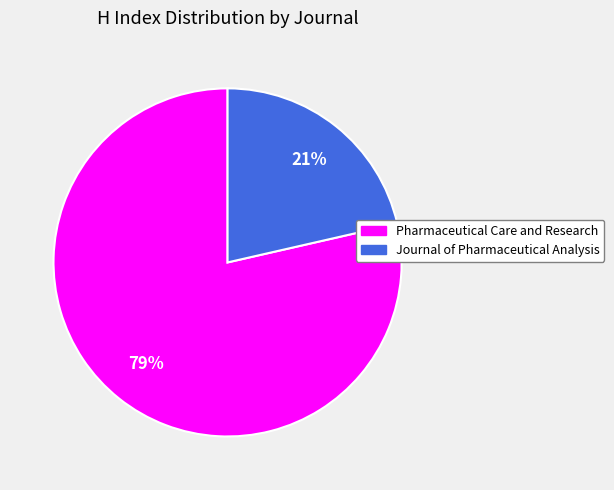

Combined, do Pharmaceutical Care and Research and Journal of Pharmaceutical Analysis account for over 50%?

Yes